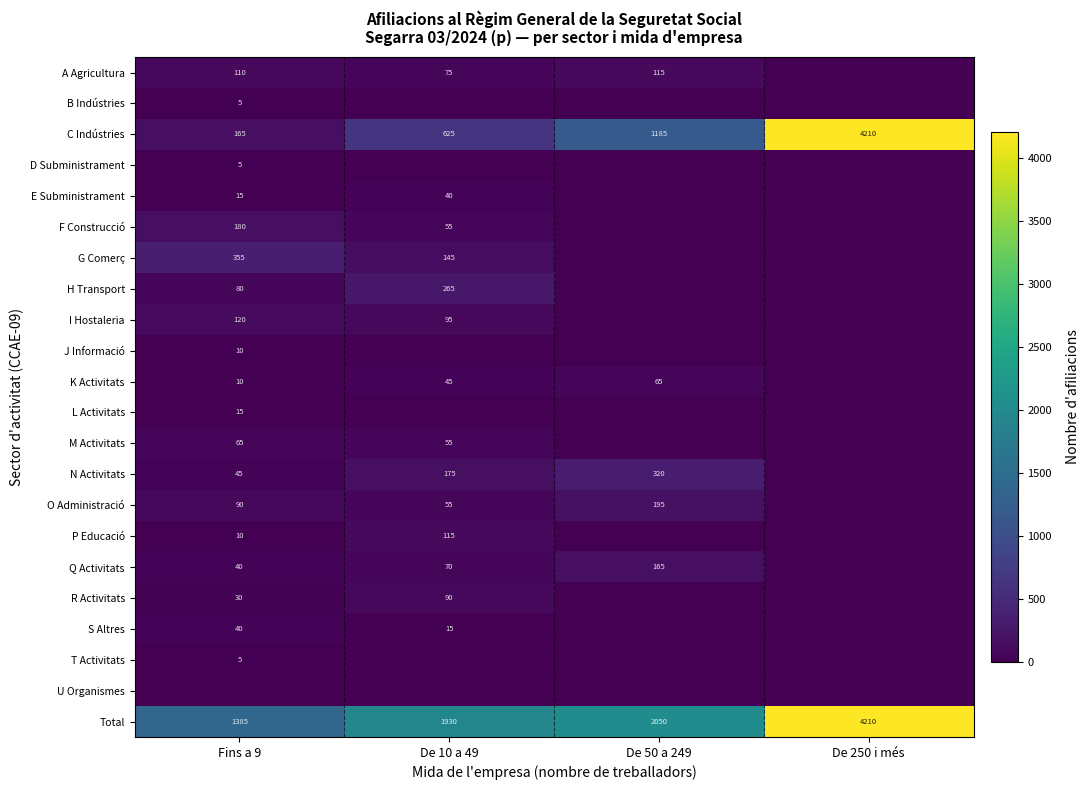

The K Activitats series shows 75 at De 10 a 49. True or false?

False